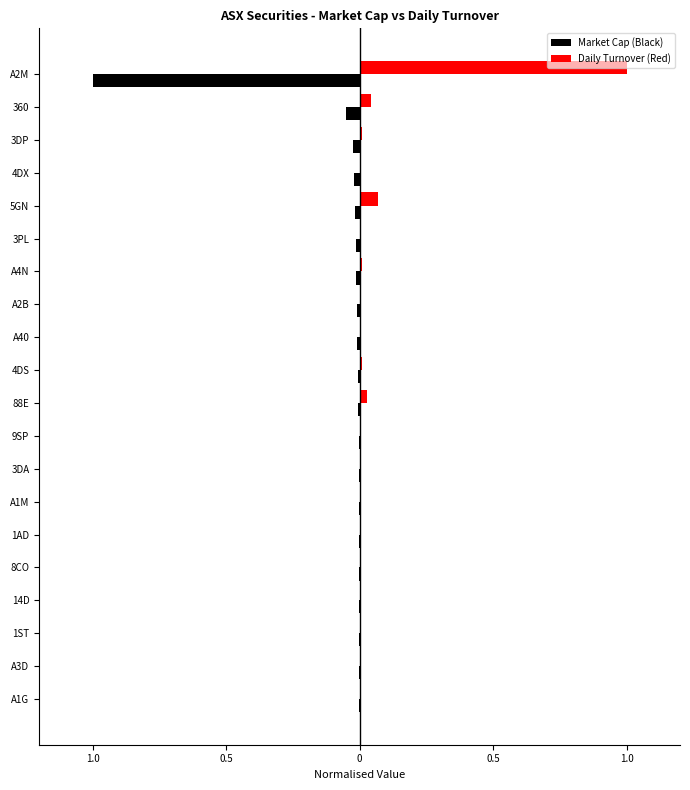

What are all the series names shown in the legend?

Market Cap (Black), Daily Turnover (Red)